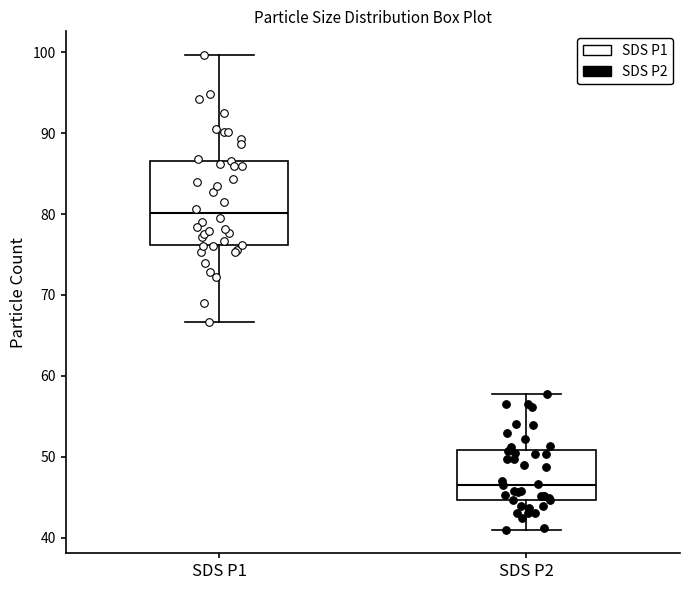

Reading left to right, transcribe this box plot: for each box, give where its median line is, the range the box spans, and where its two whiskers end, as read against the y-axis. The values are not printed on the chart, so give them approximately, as read against the axis.

SDS P1: median 80, box 76 to 87, whiskers 67 to 100
SDS P2: median 47, box 45 to 51, whiskers 41 to 58